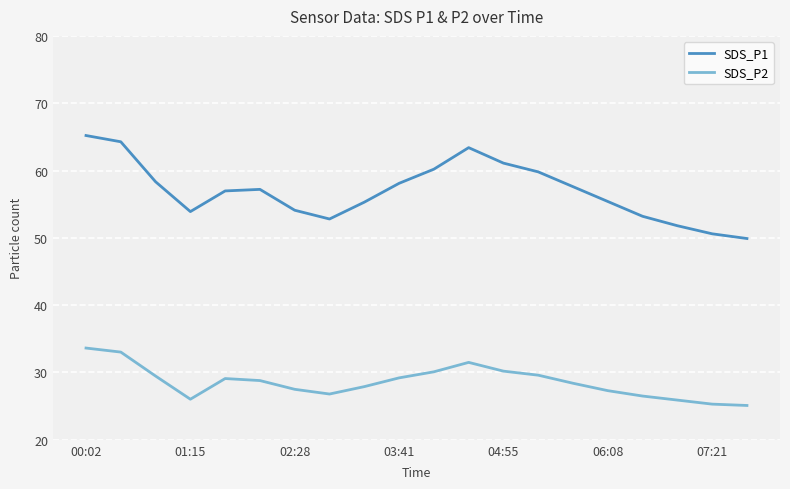

Which series has the widest spread of values?

SDS_P1